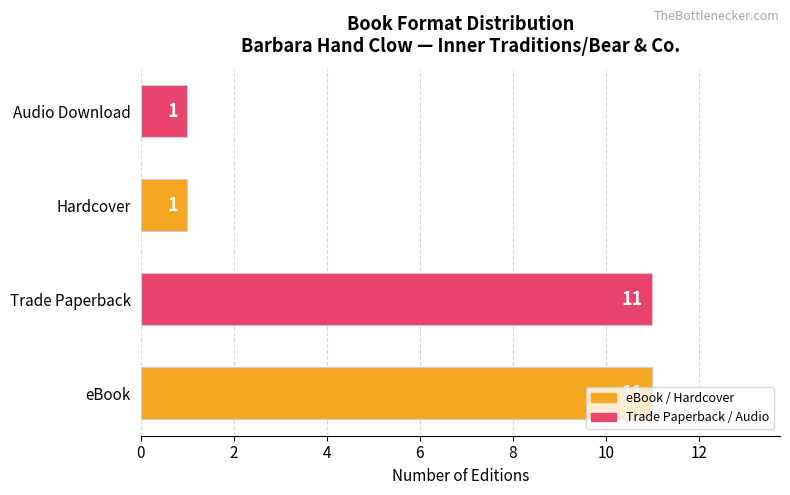

True or false: the data shows 11 at Trade Paperback.

True